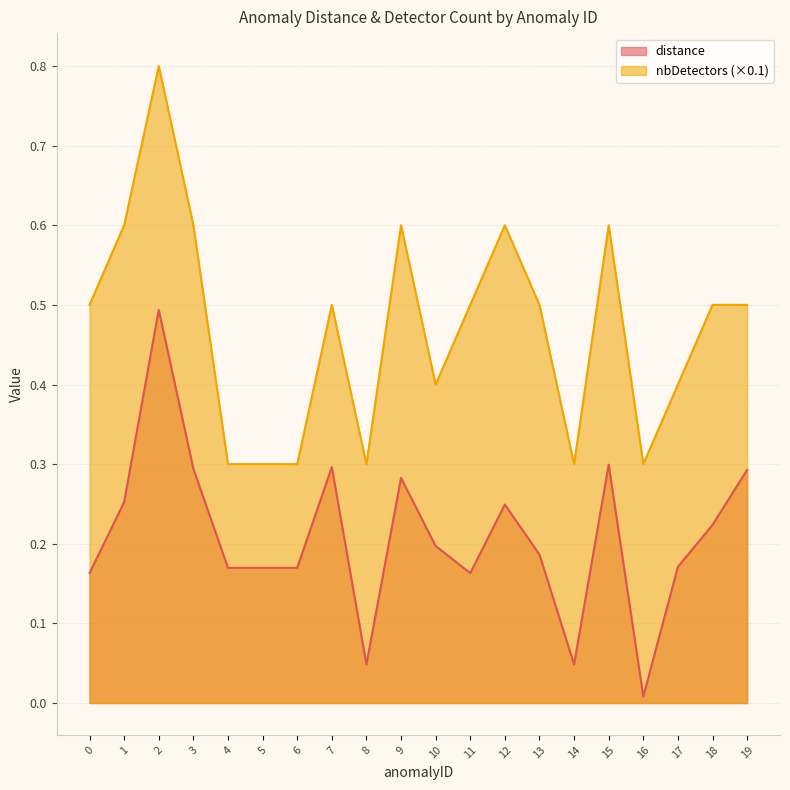

Which category has the lowest value across all series?

16